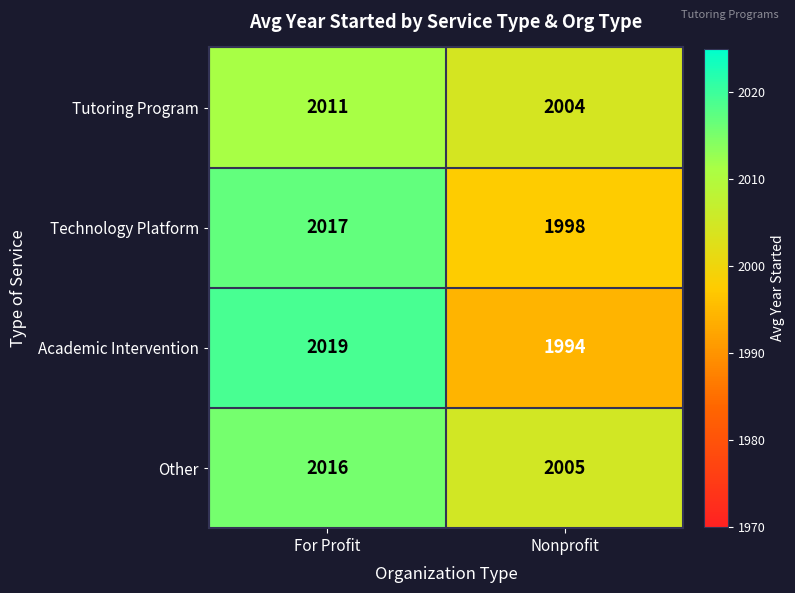

At how many categories does at least one series exceed 2008?

1